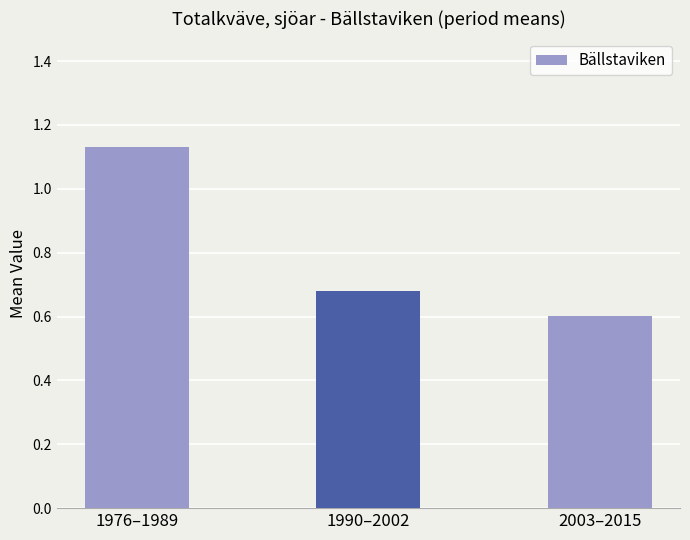

What is the difference between the second highest and minimum values?

0.1